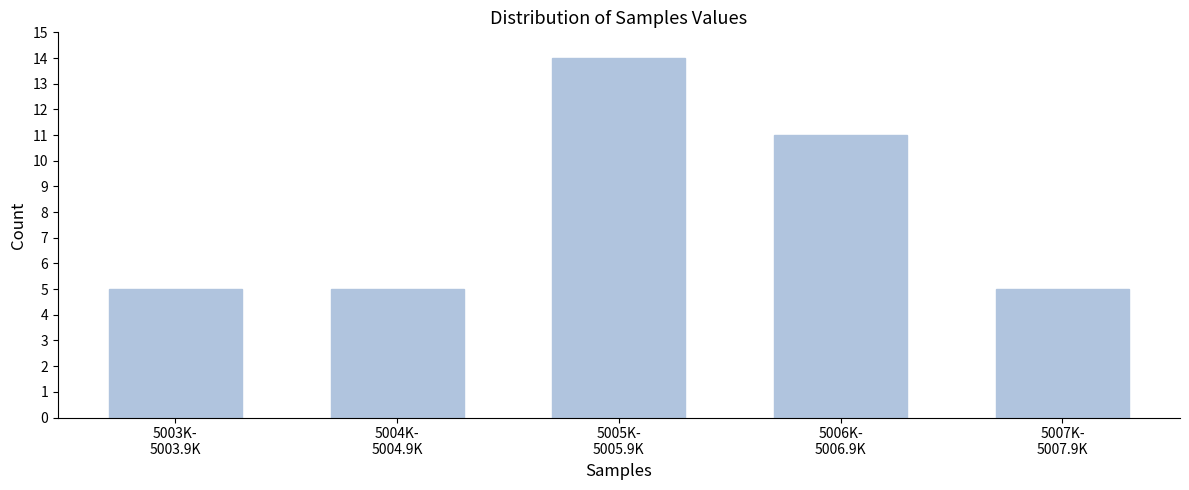

Reading left to right, what are all the values shown in this chart?

5	5	14	11	5